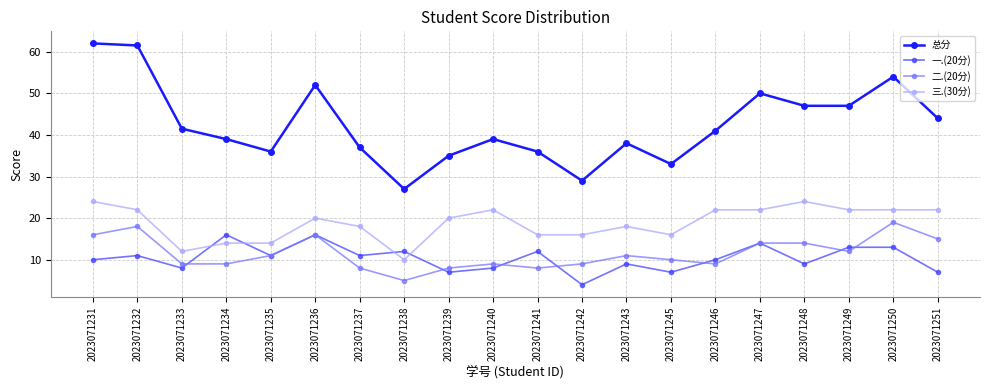

At which label does 二.(20分) reach its minimum?

2023071238